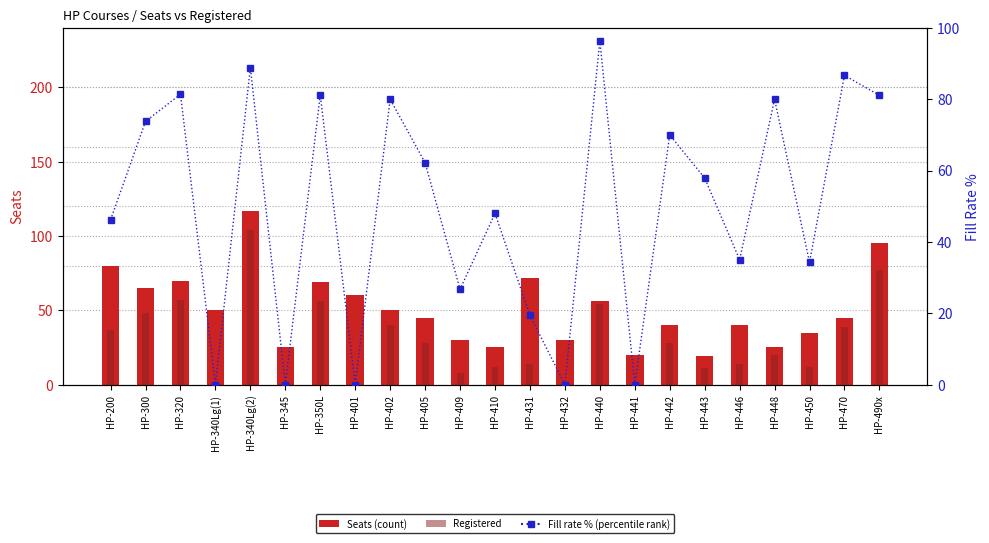

How many groups of bars are there?

23